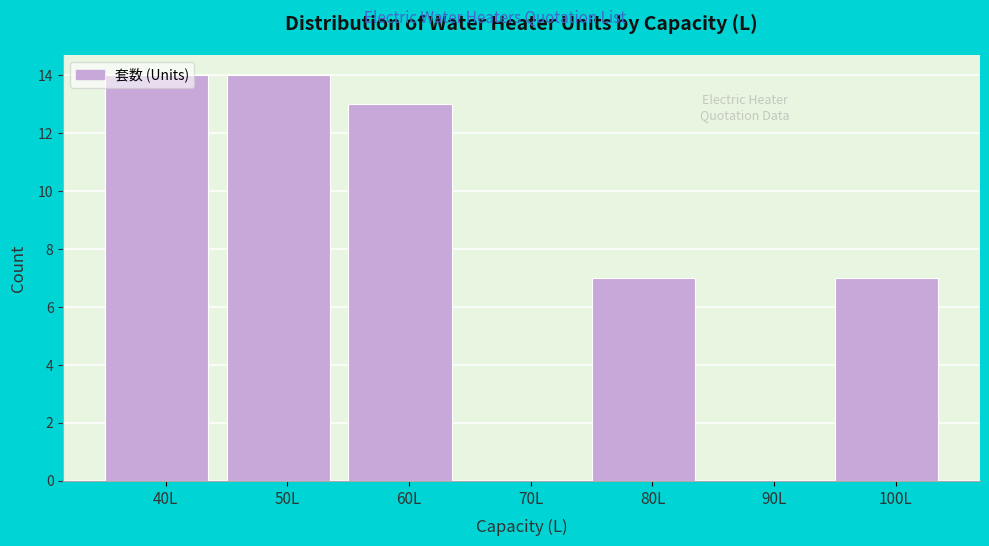

Reading left to right, list every bar in this chart as the range it spans on the x-axis followed by its height. The values are not printed on the chart, so give them approximately, as read against the axis.

35 to 45: 14
45 to 55: 14
55 to 65: 13
65 to 75: 0
75 to 85: 7
85 to 95: 0
95 to 105: 7